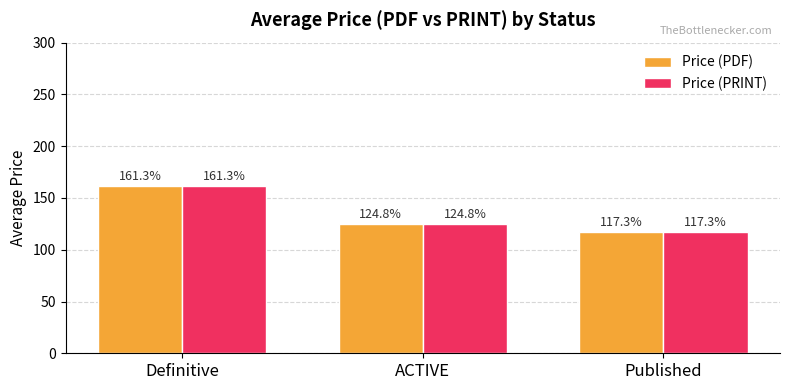

What are all the series names shown in the legend?

Price (PDF), Price (PRINT)